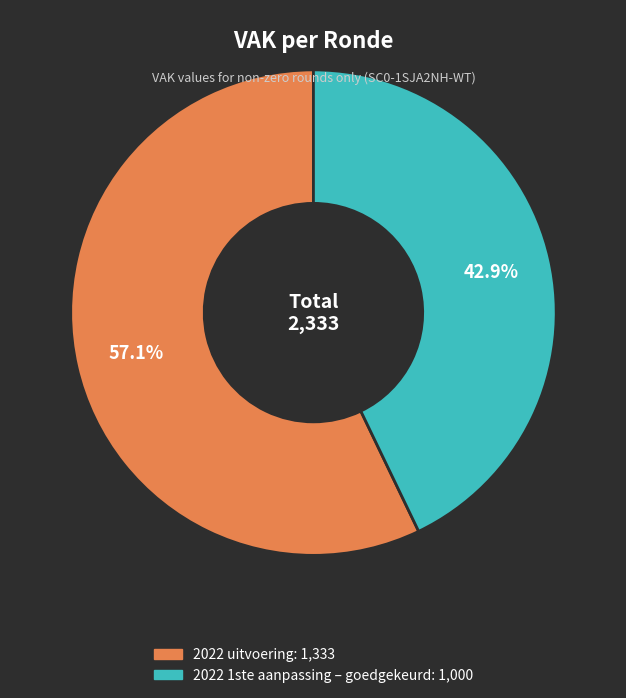

To the nearest percent, what portion does 2022 uitvoering represent?

57%